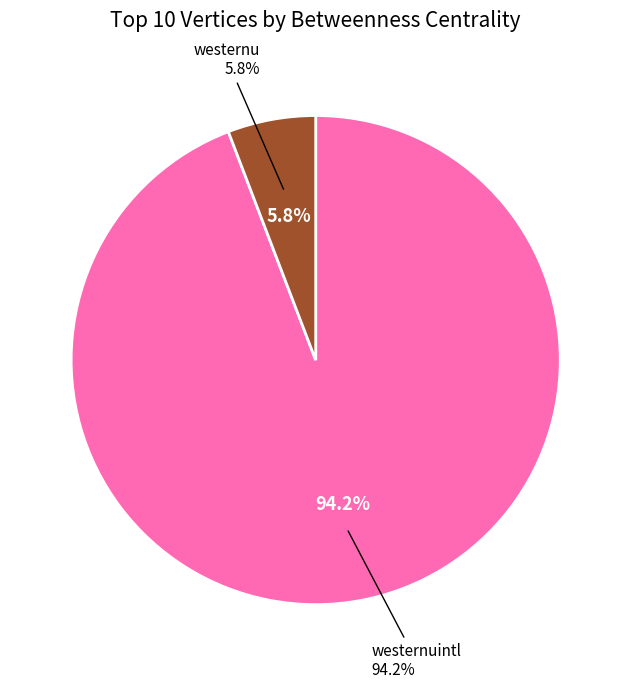

Approximately how many times larger is the value at westernuintl compared to westernu?

16.2